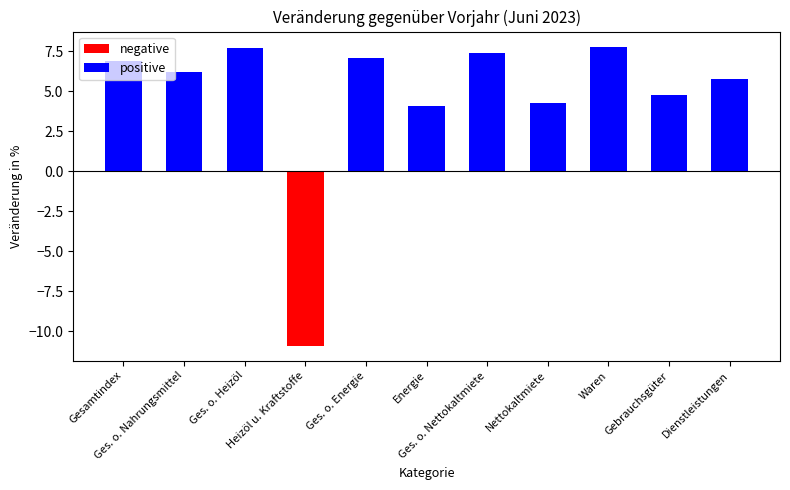

What is the sum of all negative values?

-10.9